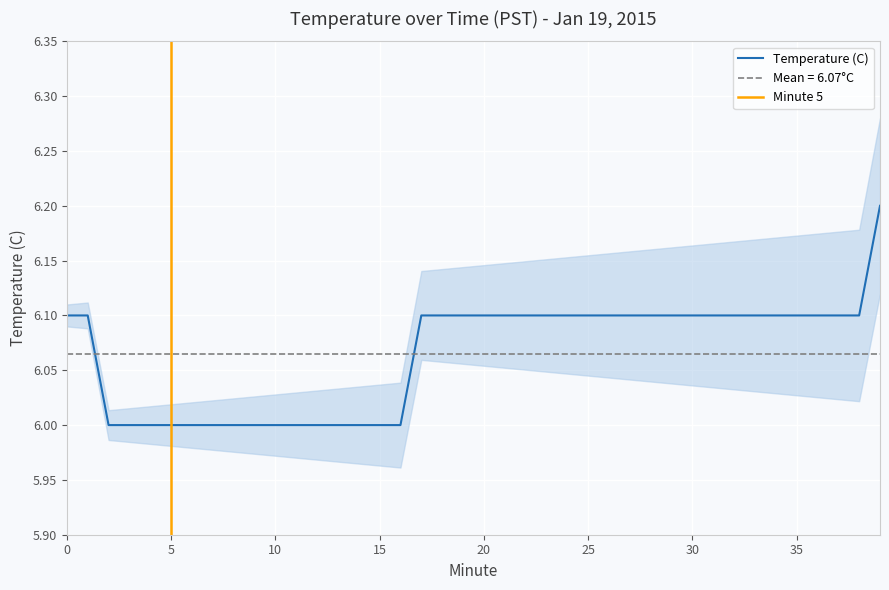

What is the difference between the values at 29 and 39?

0.1